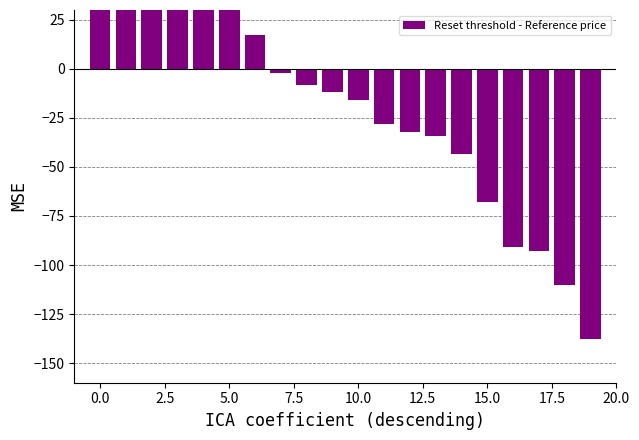

How many values are above zero?

7